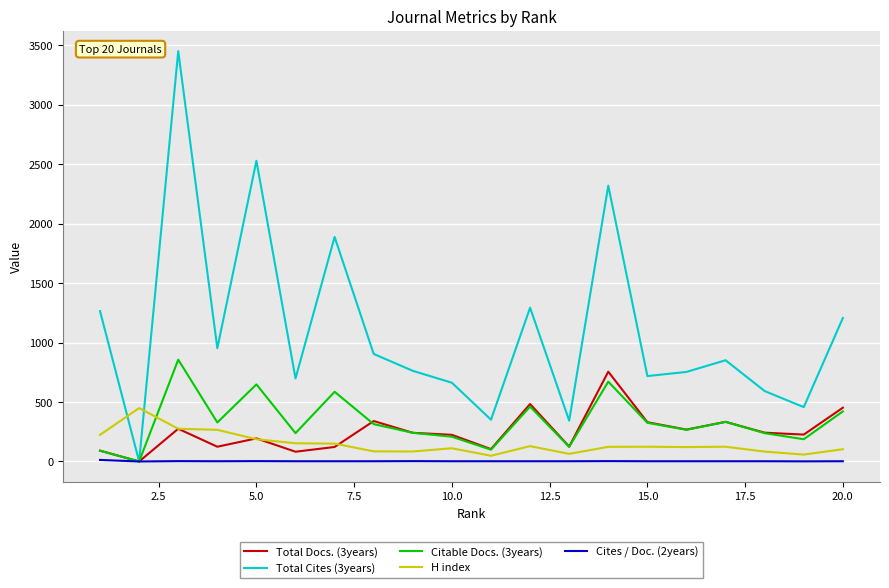

What is the maximum value for H index?

449